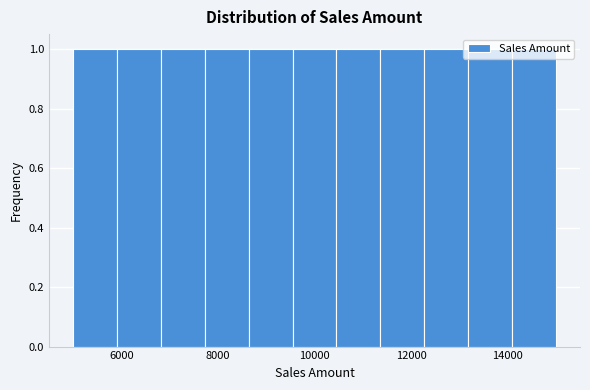

Reading left to right, transcribe this chart: for each bar, give the range it covers on the x-axis and its height. Neither the bar edges nor the heights are printed on the chart, so give them approximately, as read against the axes.

5000 to 6000: 1
6000 to 6800: 1
6800 to 7800: 1
7800 to 8600: 1
8600 to 9600: 1
9600 to 10400: 1
10400 to 11400: 1
11400 to 12200: 1
12200 to 13200: 1
13200 to 14000: 1
14000 to 15000: 1